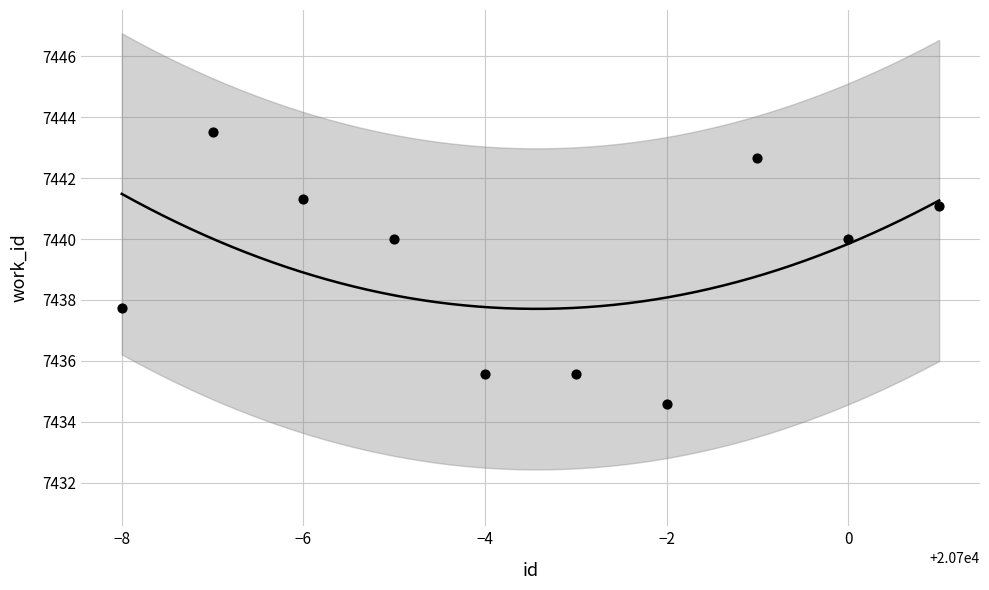

What is the range of Y values (max minus min)?

8.9